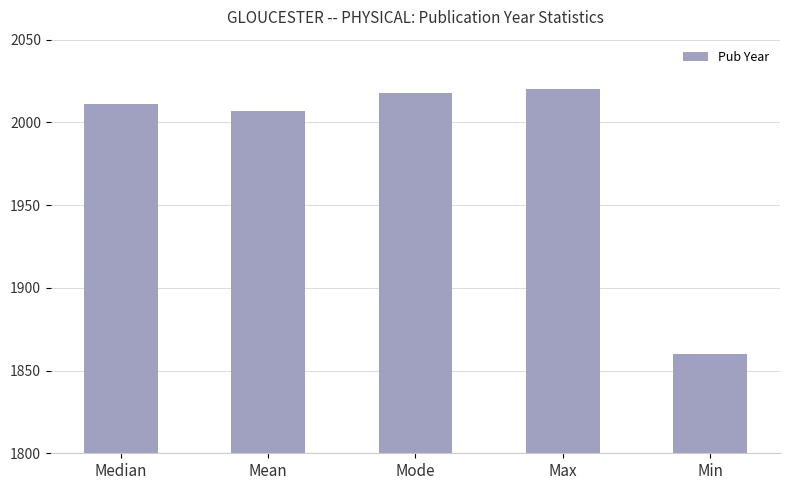

At which category does the chart reach its minimum across all series?

Min